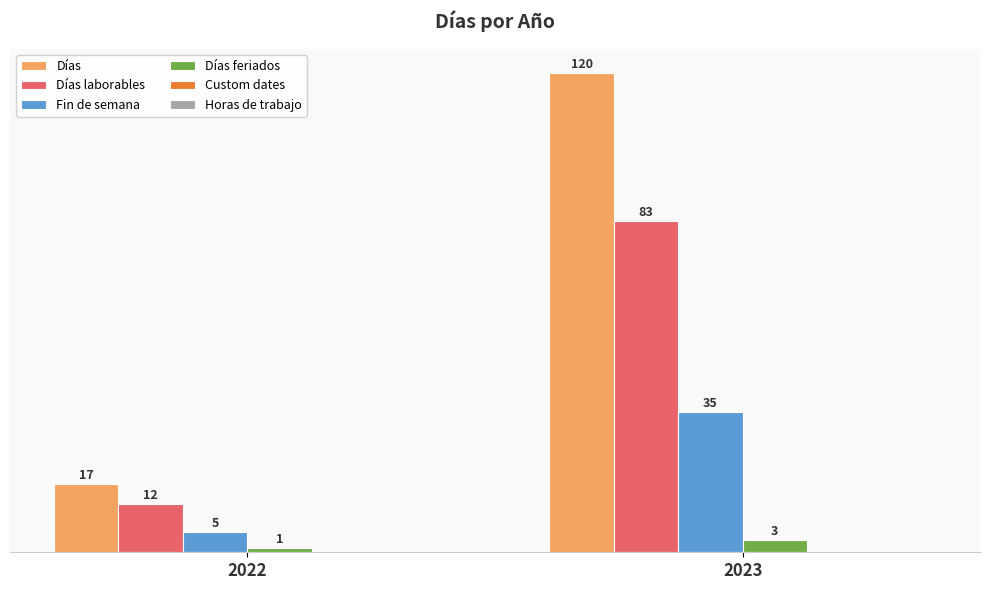

Reading left to right, extract all data points from this chart.

Días: 17	120
Días laborables: 12	83
Fin de semana: 5	35
Días feriados: 1	3